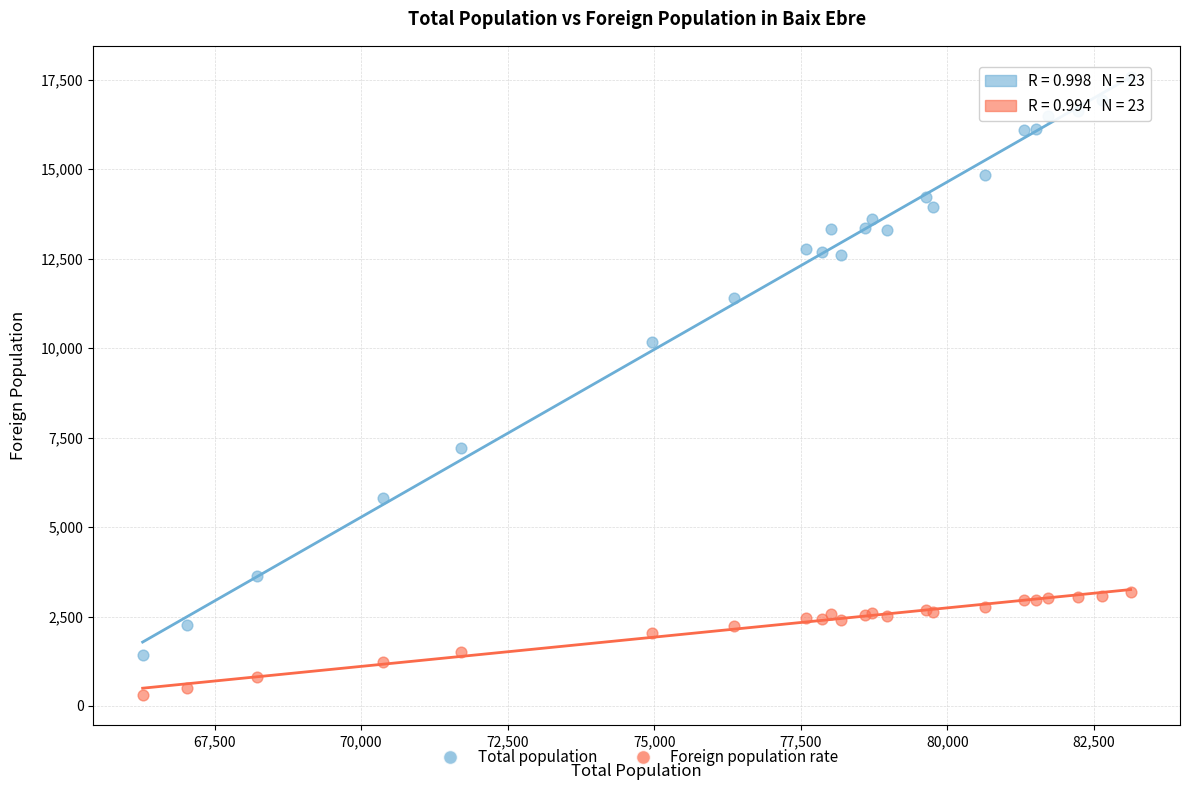

Across all series, what Y value is closest to 8951?

10165.0